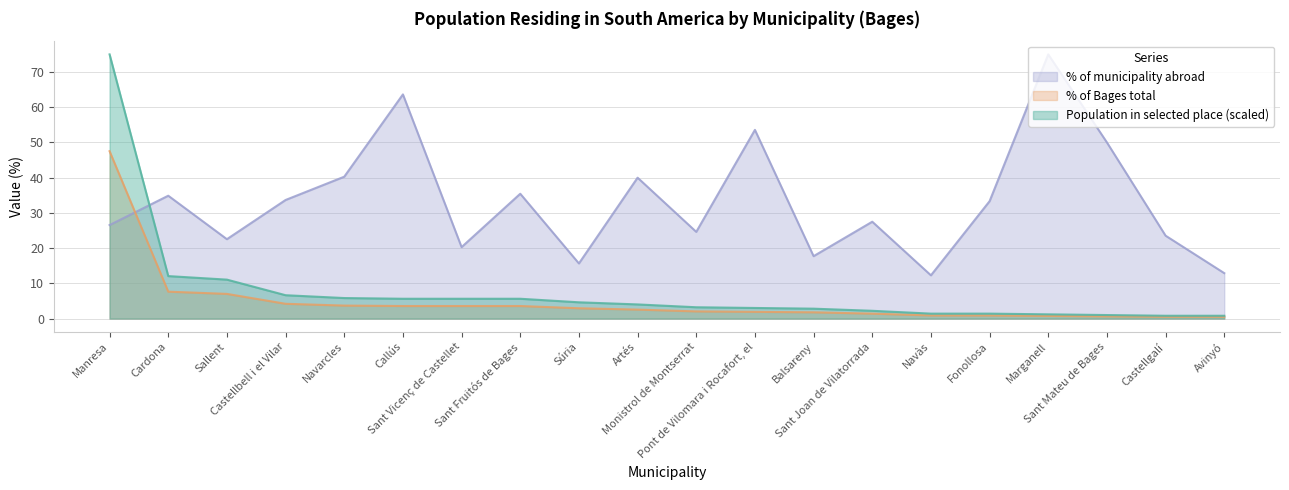

Rank the categories by Population residing abroad value from highest to lowest.

Manresa, Cardona, Sallent, Castellbell i el Vilar, Navarcles, Callús, Sant Vicenç de Castellet, Sant Fruitós de Bages, Súria, Artés, Monistrol de Montserrat, Pont de Vilomara i Rocafort, el, Balsareny, Sant Joan de Vilatorrada, Navàs, Fonollosa, Marganell, Sant Mateu de Bages, Castellgalí, Avinyó